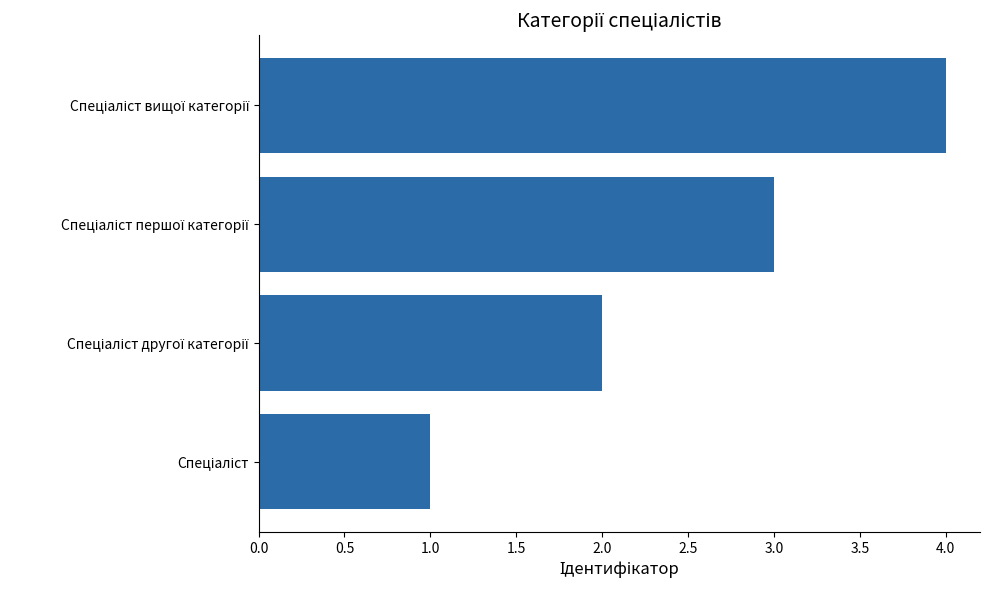

What is the maximum value shown in the chart?

4